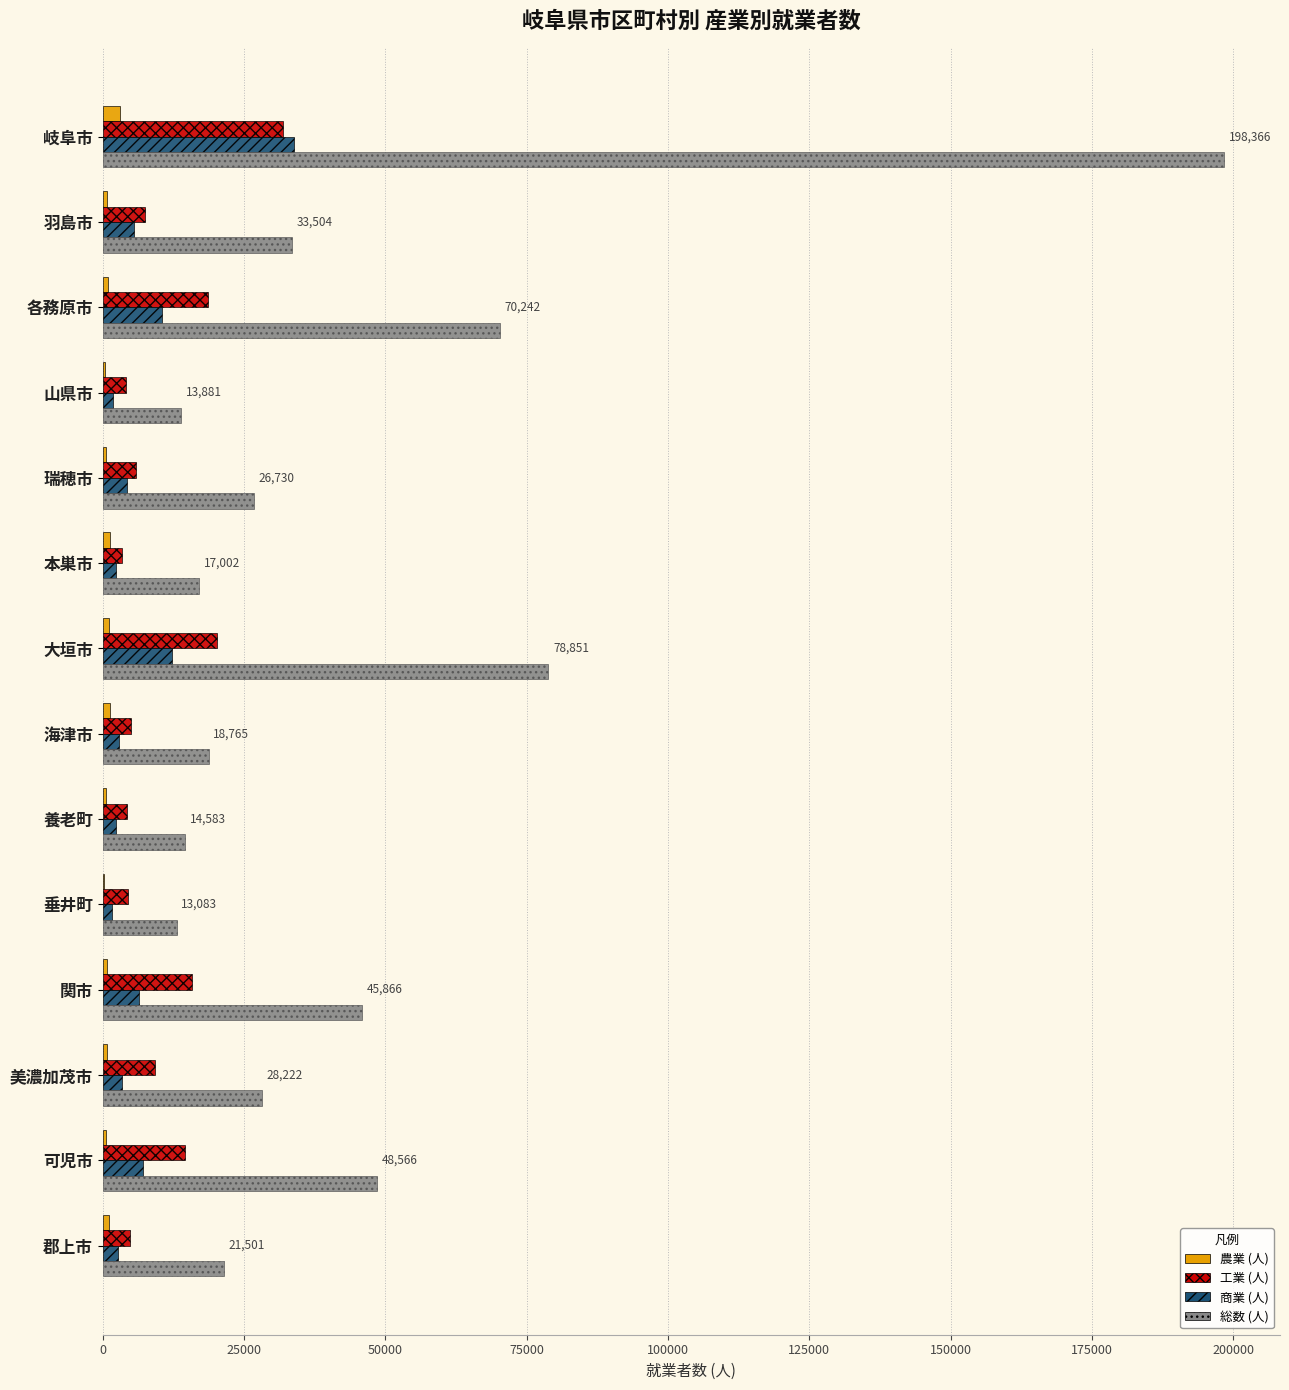

What are all the series names shown in the legend?

農業 (人), 工業 (人), 商業 (人), 総数 (人)